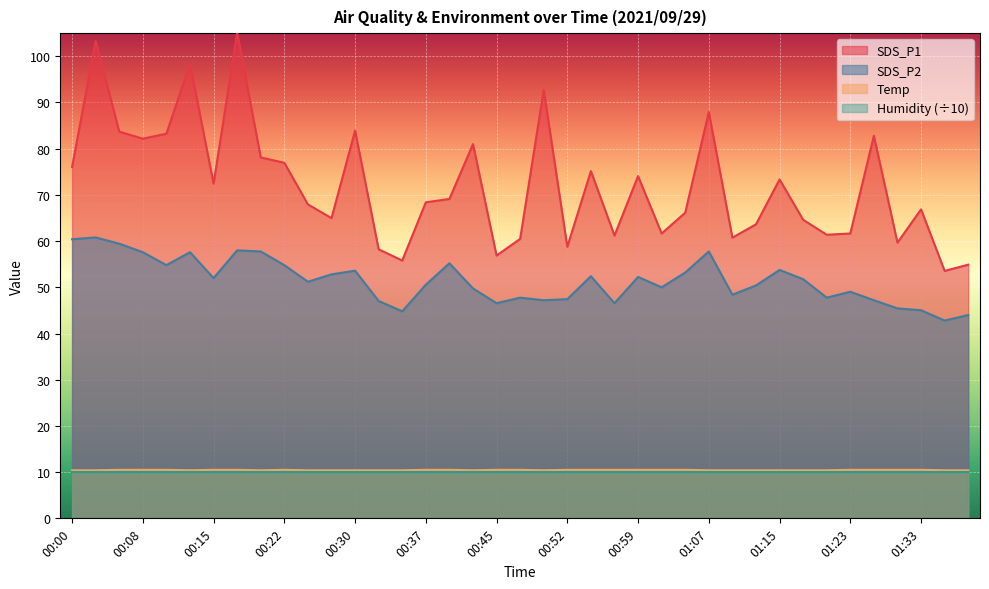

How many categories are shown in the chart?

39